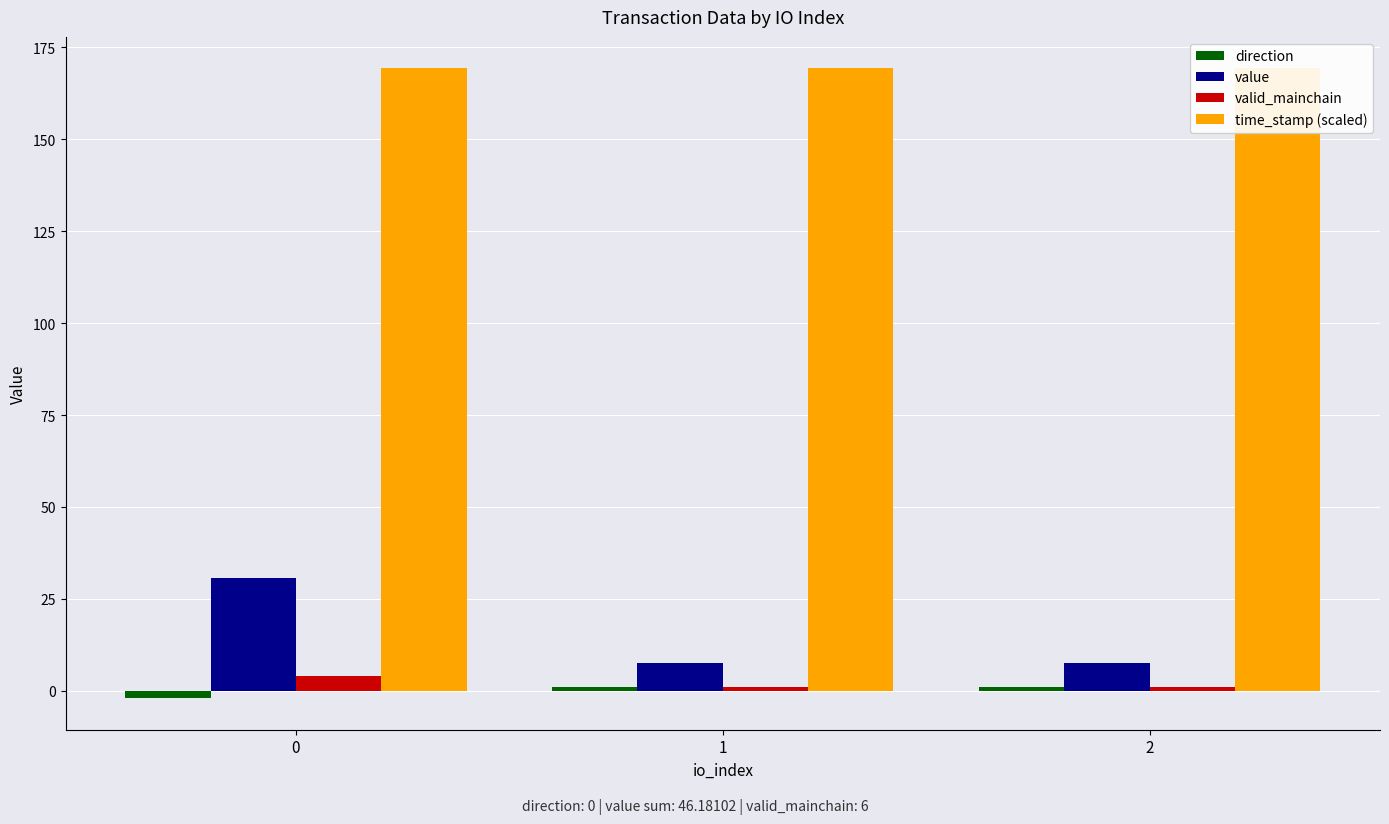

Count the number of data series in this chart.

4